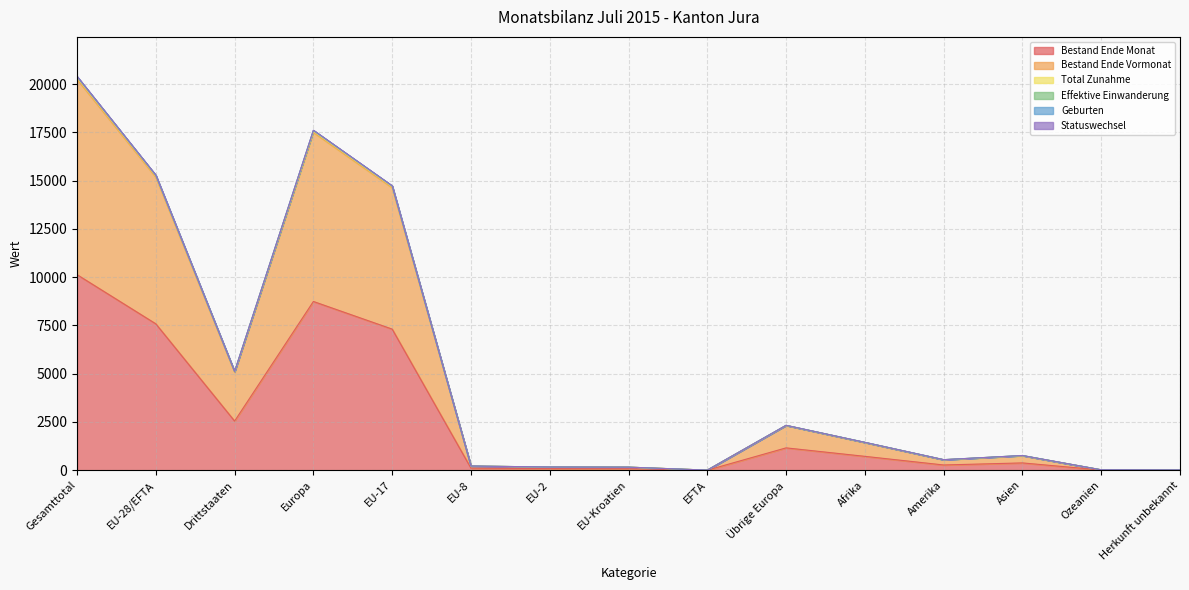

The Effektive Einwanderung series shows 160 at EU-Kroatien. True or false?

True